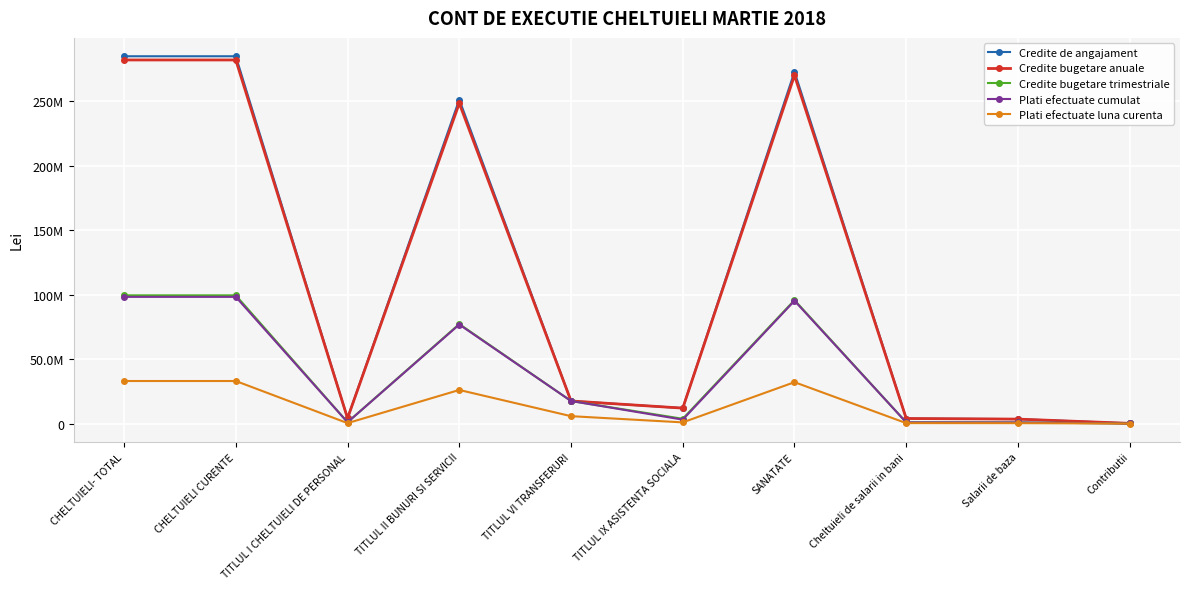

True or false: Credite bugetare anuale and Credite bugetare trimestriale intersect in this chart.

False